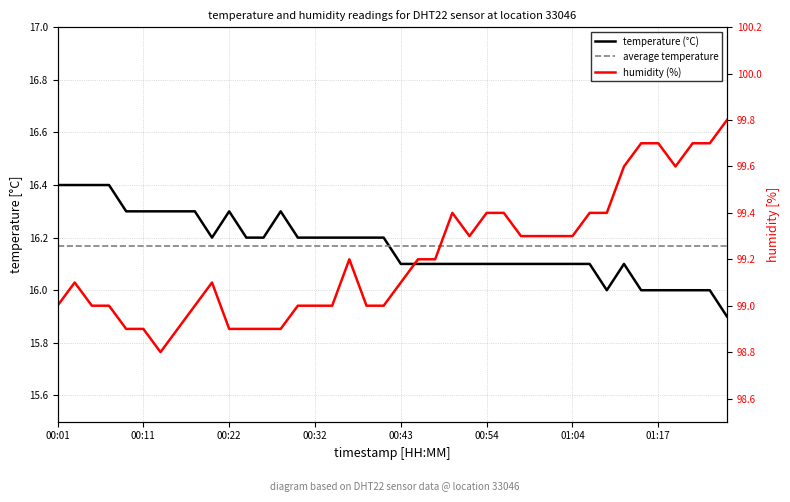

What is the minimum value for temperature (°C)?

15.9